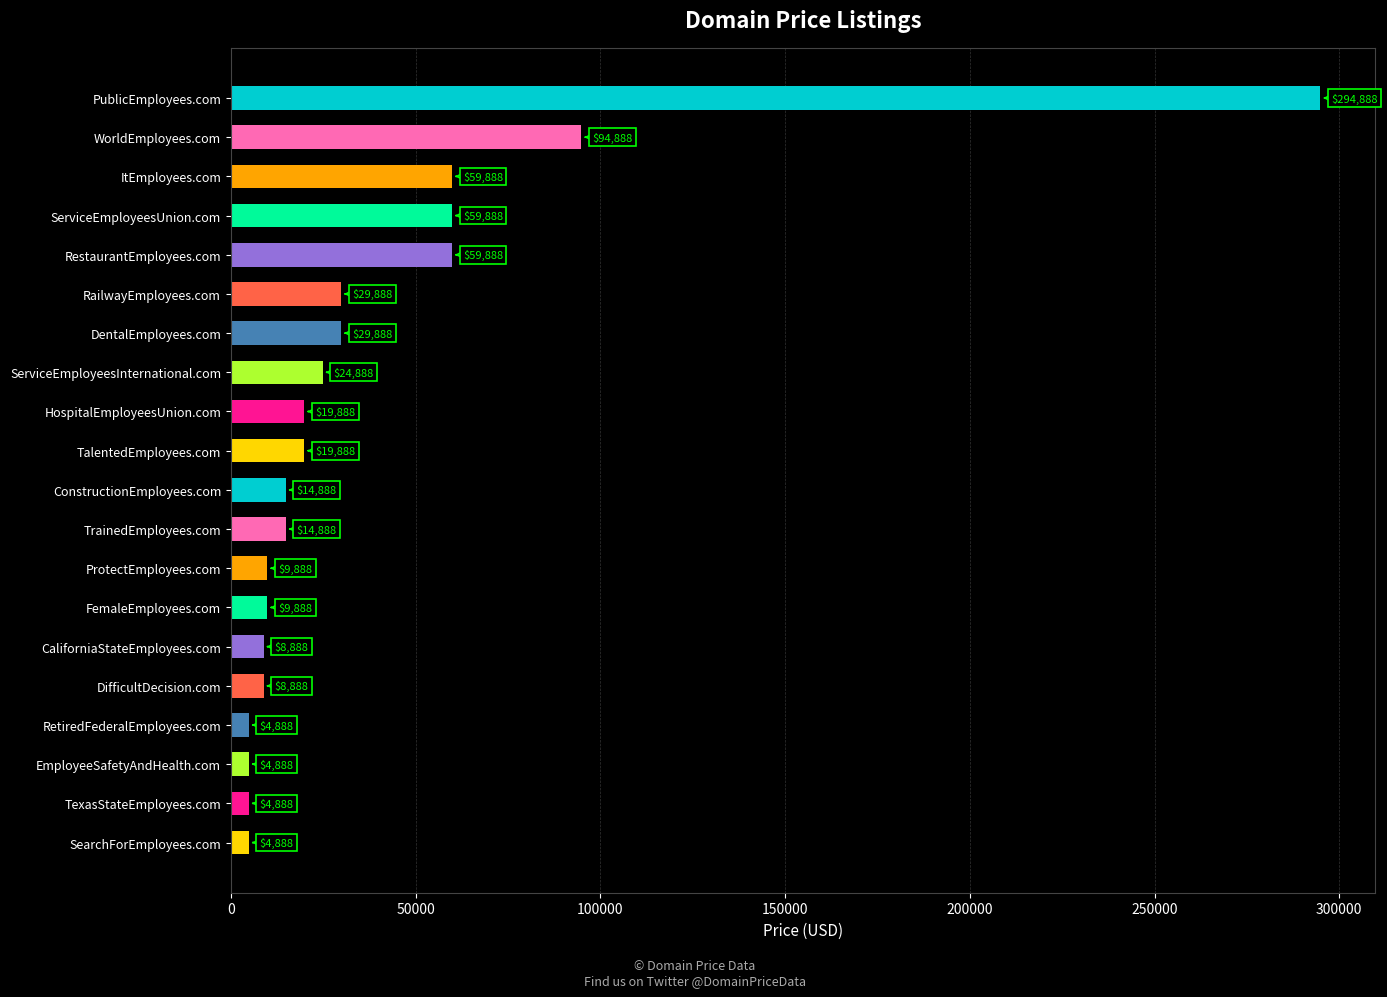

Does the chart contain any negative values?

No